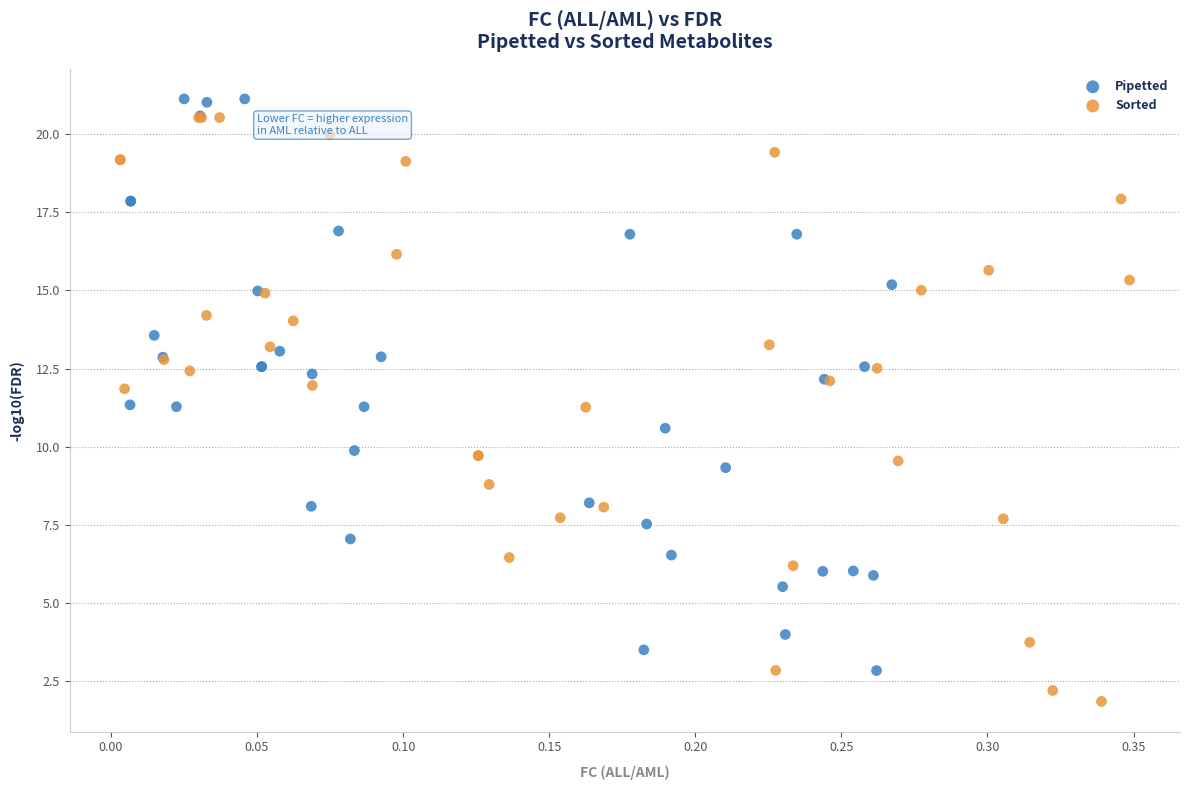

Which series contains the lowest Y value?

Sorted